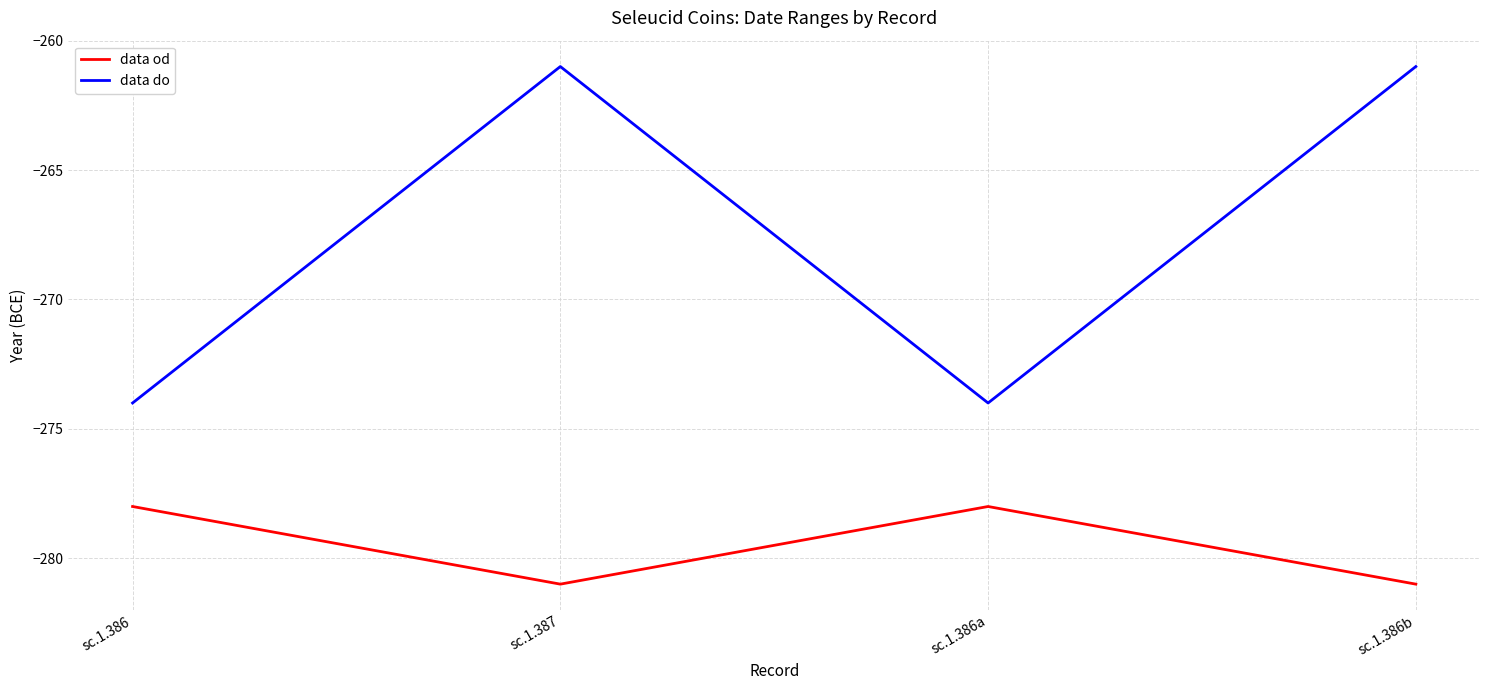

What is the sum of the data do values at sc.1.386b and sc.1.386a?

-535